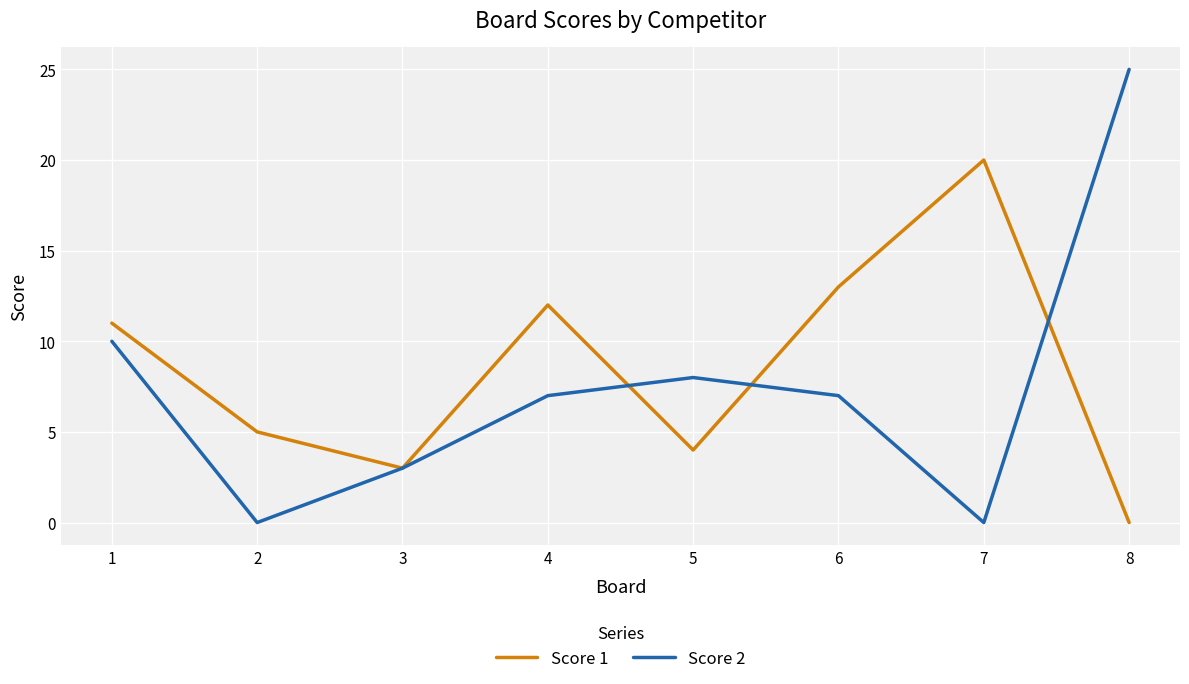

Which series has the largest total across all categories?

Score 1